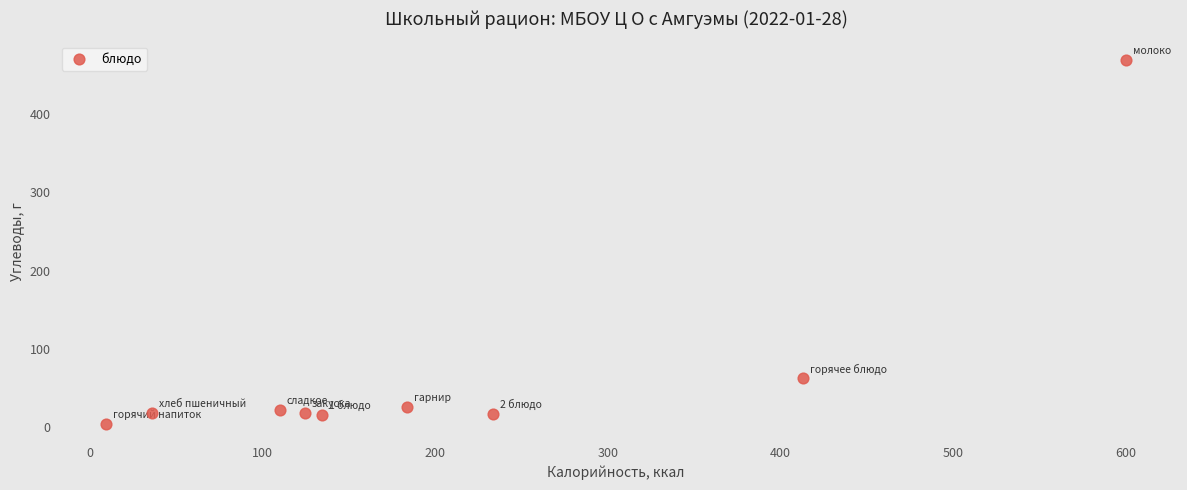

What is the range of X values (max minus min)?

590.2